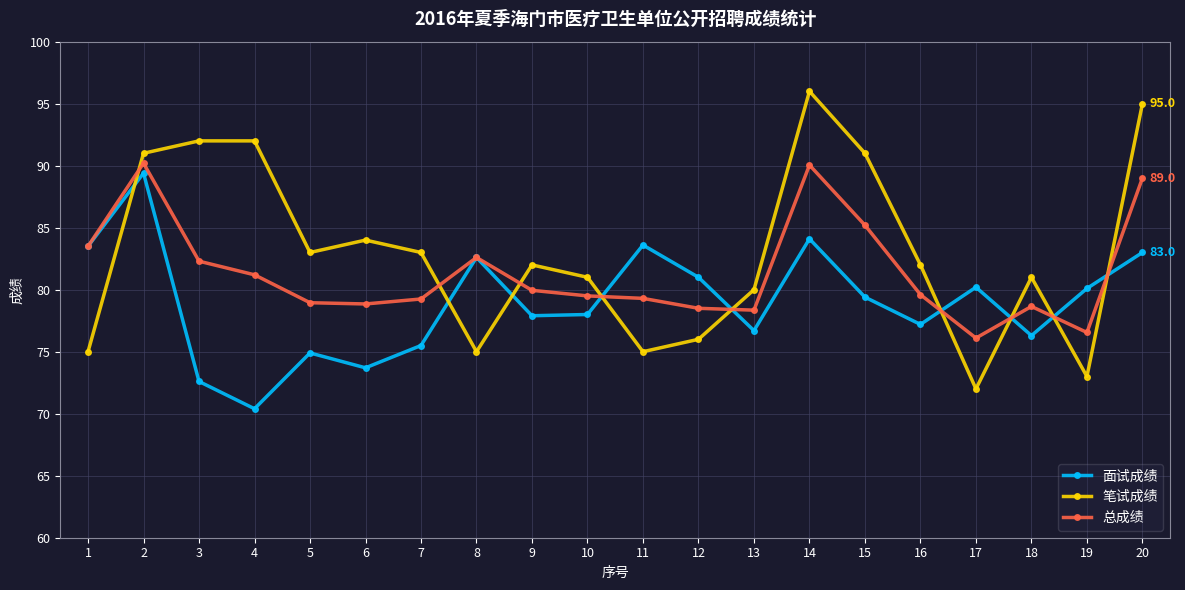

How many interior local valleys does the 面试成绩 series have?

6